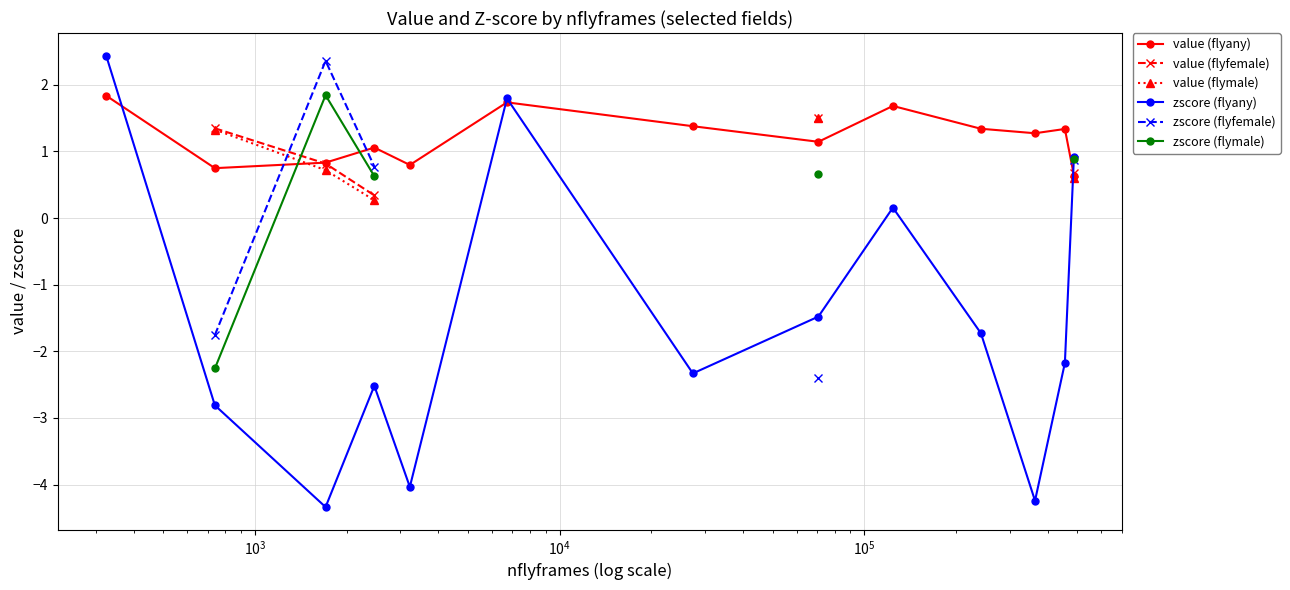

True or false: zscore (flyany) has more than 2 points higher than both neighbors.

True